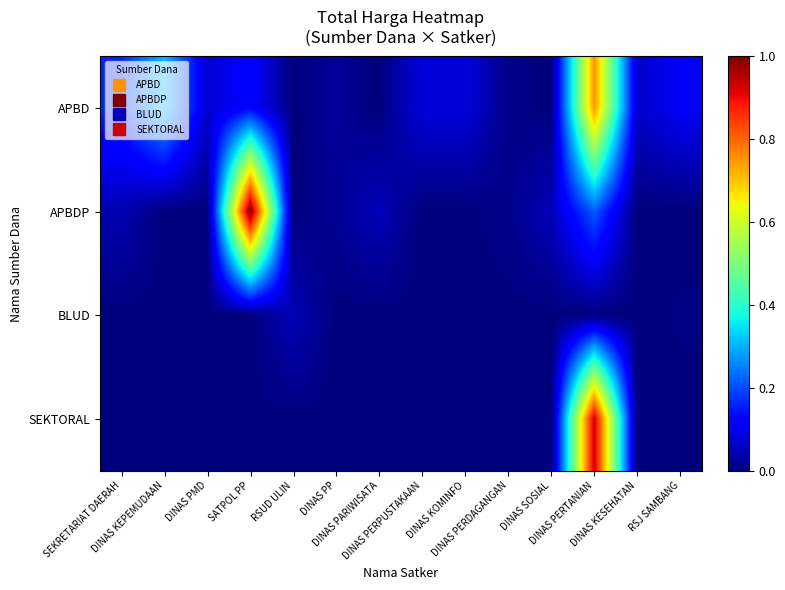

Which has a higher value, DINAS PP or DINAS PERDAGANGAN?

DINAS PP